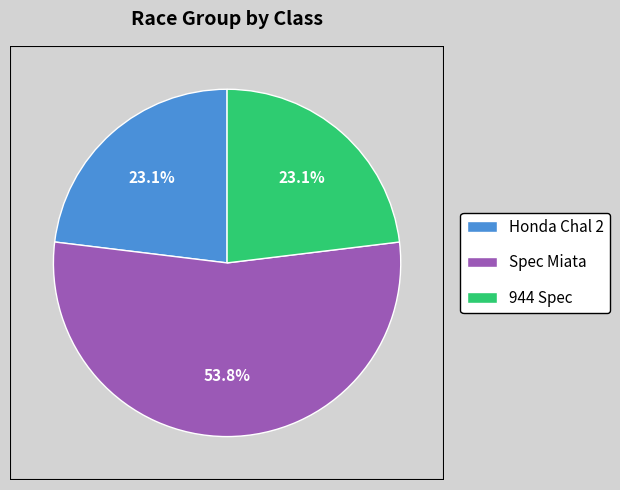

Approximately how many times larger is the value at 944 Spec compared to Honda Chal 2?

1.0